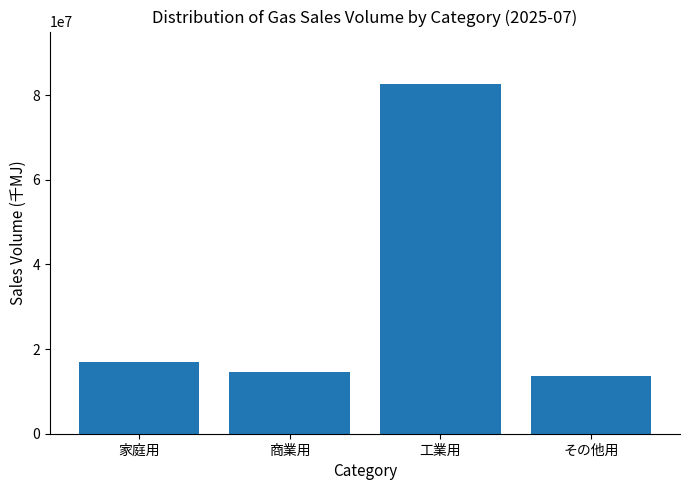

True or false: the data shows 43275812 at 工業用.

False